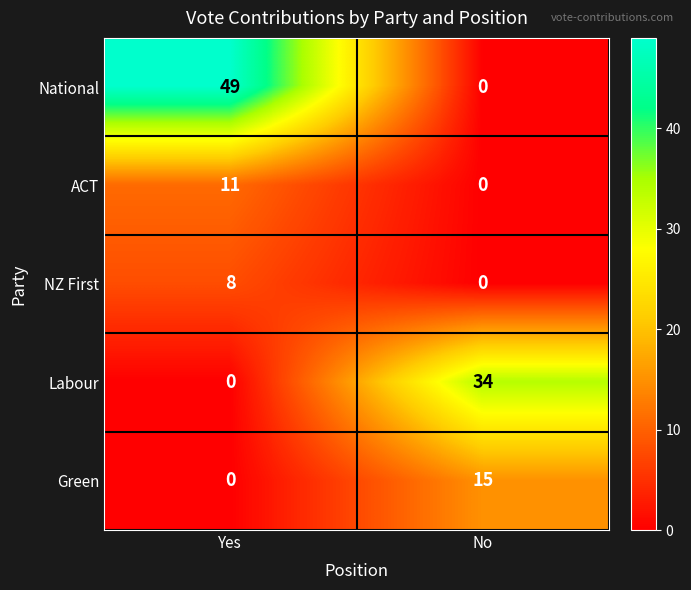

Rank the series by their maximum value, from highest to lowest.

National, Labour, Green, ACT, NZ First